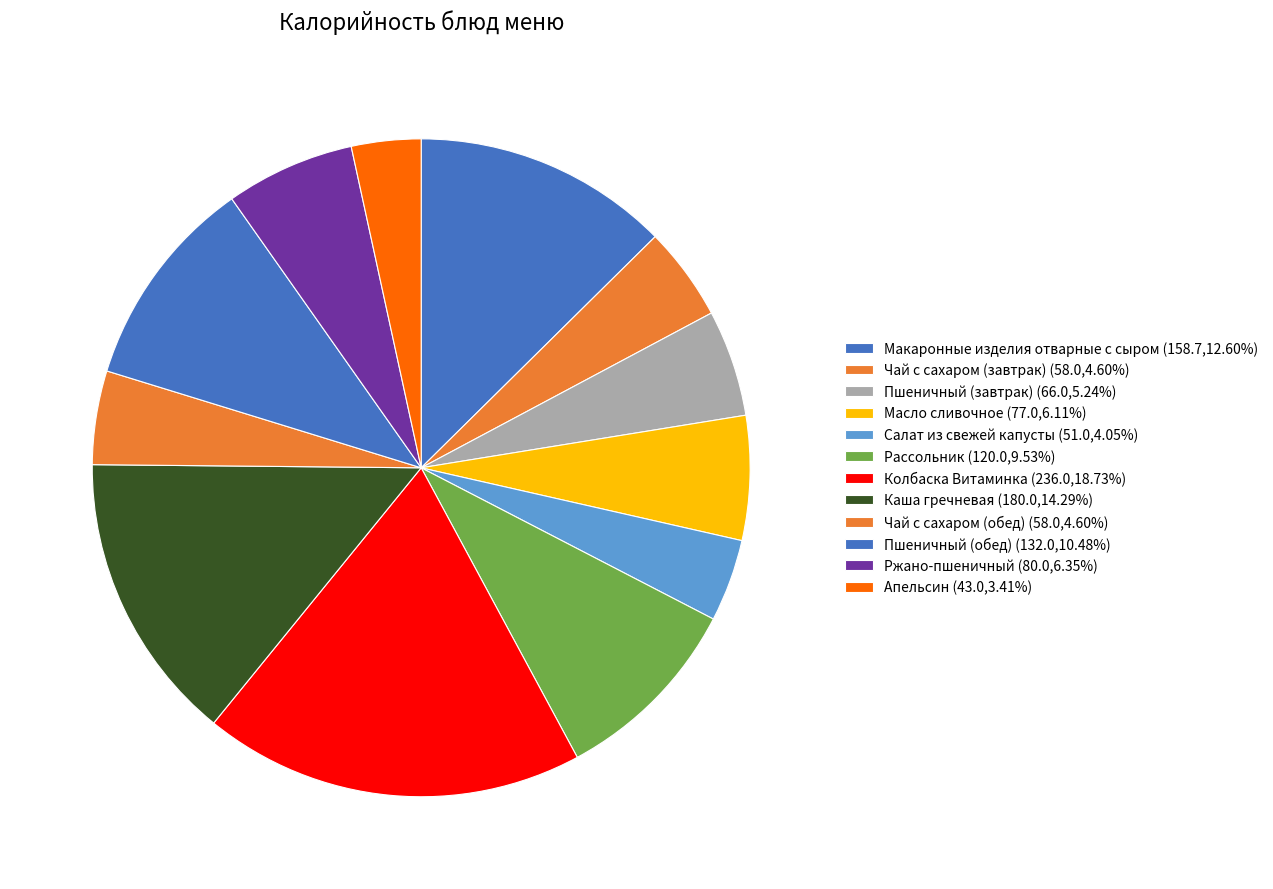

Count the number of slices in the pie.

12